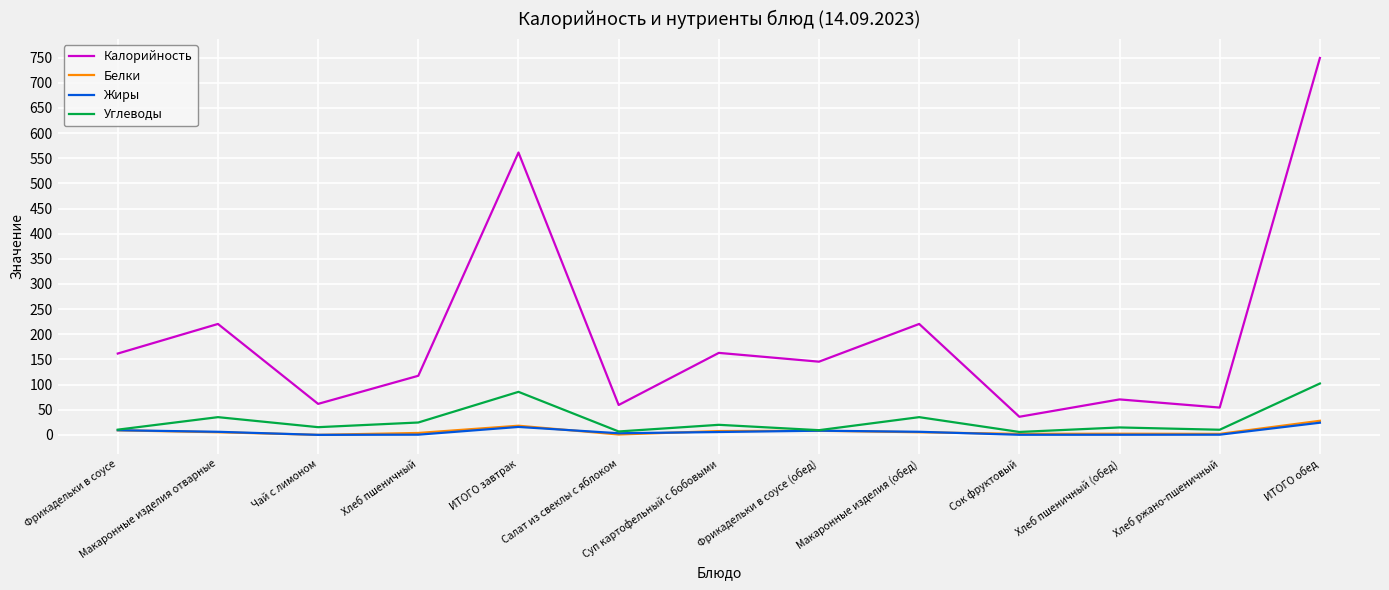

True or false: Белки has more than 0 points higher than both neighbors.

True